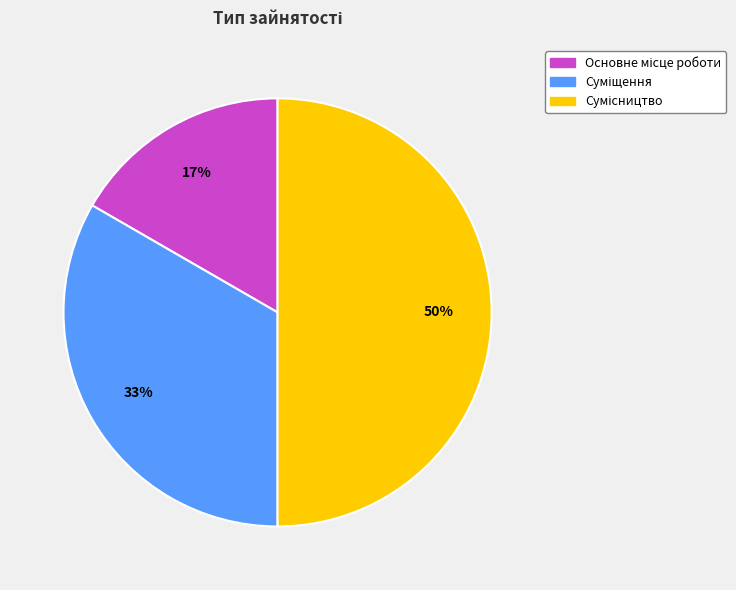

To the nearest percent, what is the difference between the largest and smallest slice percentages?

33%